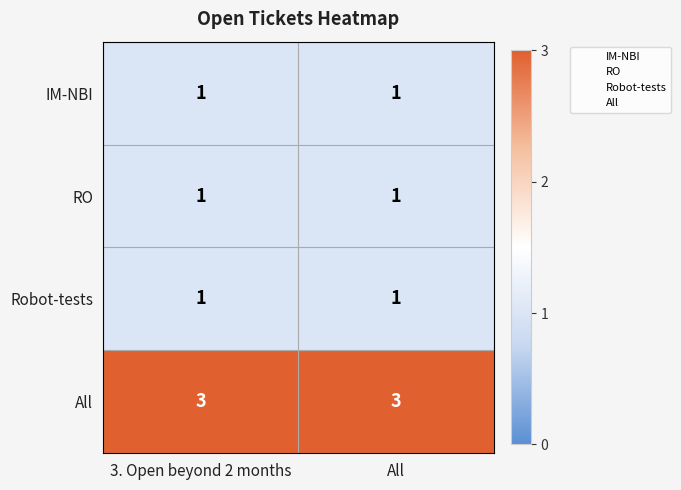

Reading left to right, what are all the values shown in this chart?

IM-NBI: 3. Open beyond 2 months=1	All=1
RO: 3. Open beyond 2 months=1	All=1
Robot-tests: 3. Open beyond 2 months=1	All=1
All: 3. Open beyond 2 months=3	All=3